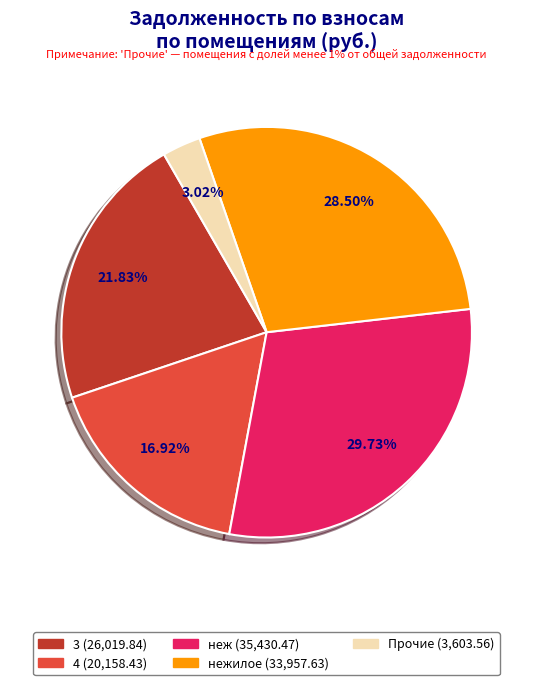

Does any single category account for the majority?

No